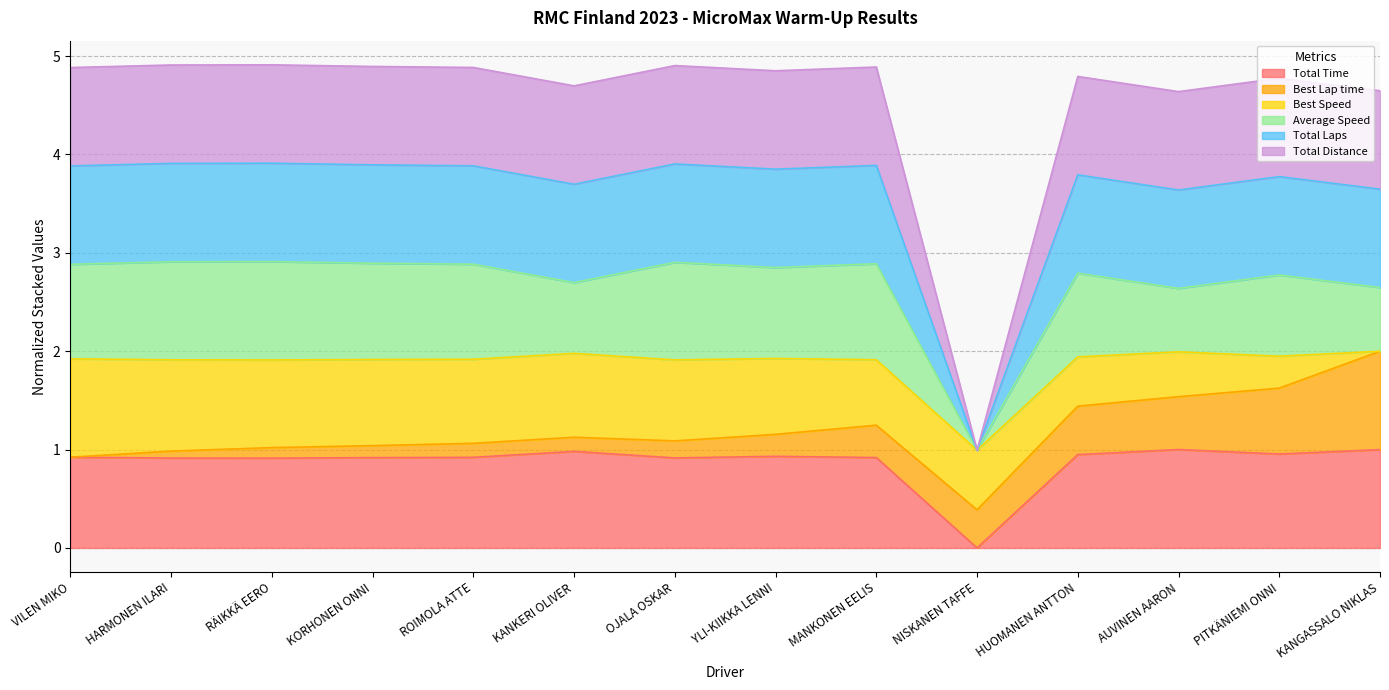

True or false: Total Time and Total Laps intersect in this chart.

False